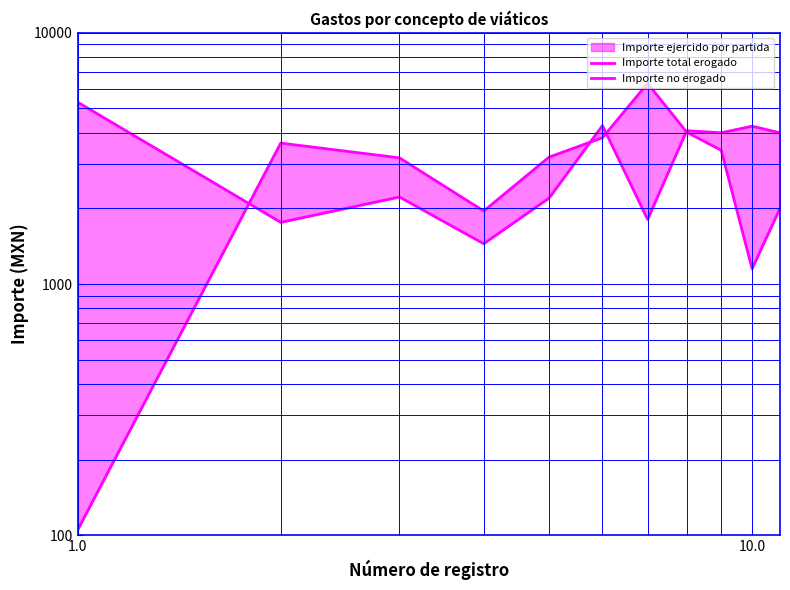

Reading left to right, transcribe all the data shown in this chart.

Importe total erogado: 5295.0	1760.2	2220.5	1447.0	2199.0	4275.0	1807.3	4078.0	4000.0	4250.0	4000.0
Importe no erogado: 105.0	3639.8	3179.5	1953.0	3201.0	3825.0	6292.7	4022.0	3407.0	1150.0	2000.0